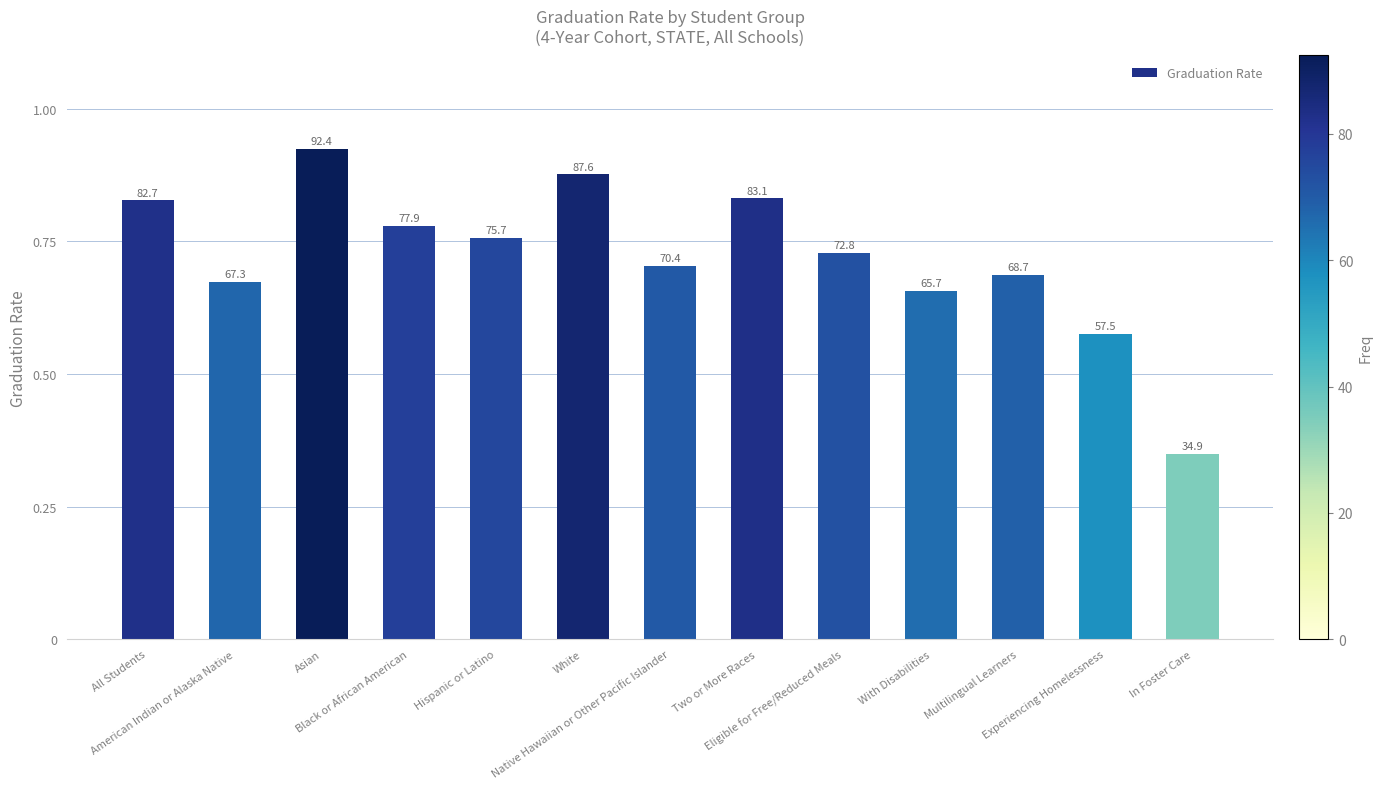

Reading left to right, extract all data points from this chart.

0.8	0.7	0.9	0.8	0.8	0.9	0.7	0.8	0.7	0.7	0.7	0.6	0.3